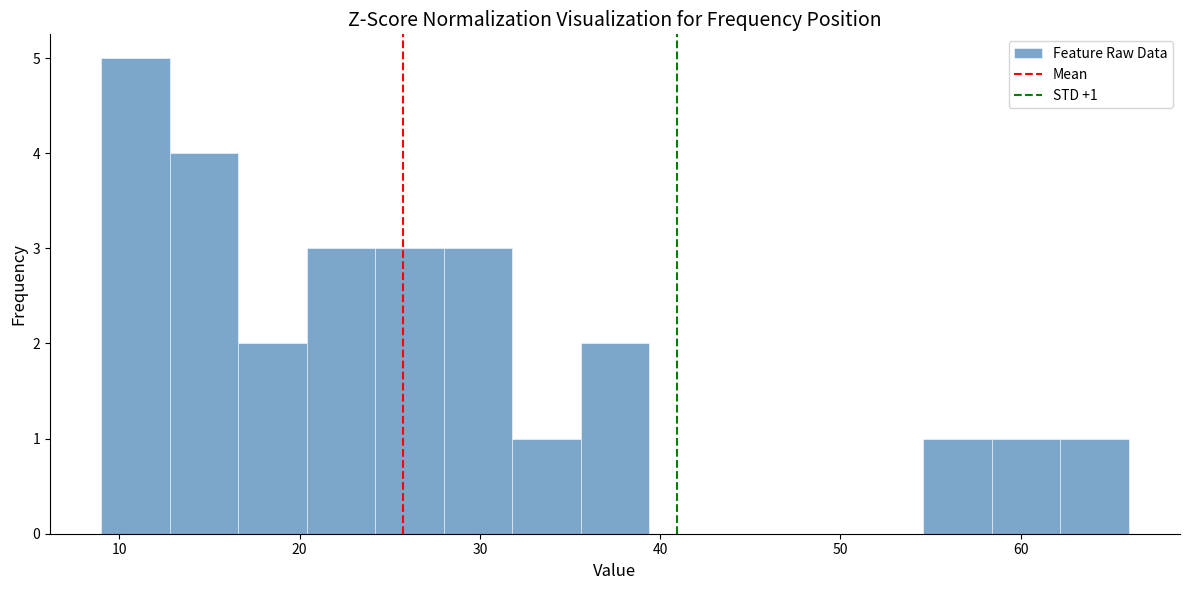

Around what value on the x-axis is the tallest bar? Give the approximate position of its centre, as read against the axis.

11